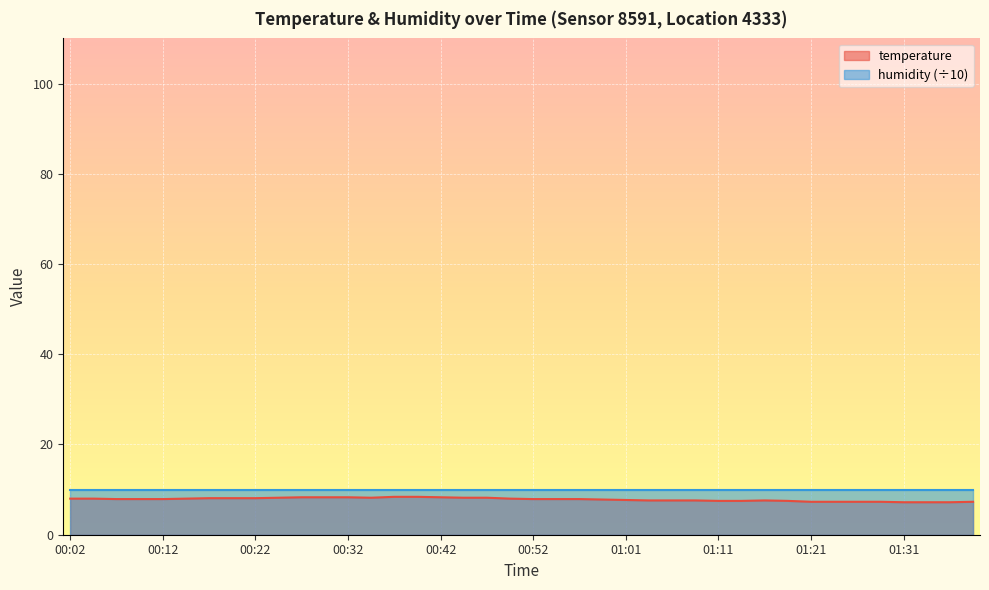

True or false: there are more than 1 points higher than both neighbors.

False